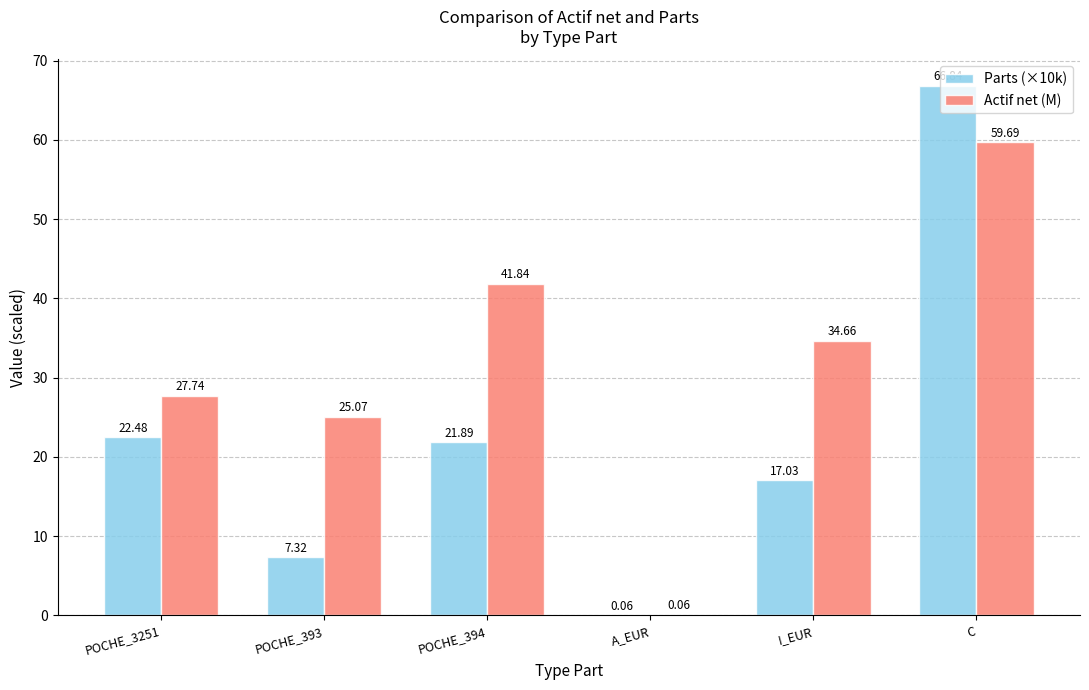

What is the sum of the Actif net (M) values at C and POCHE_394?

101.5